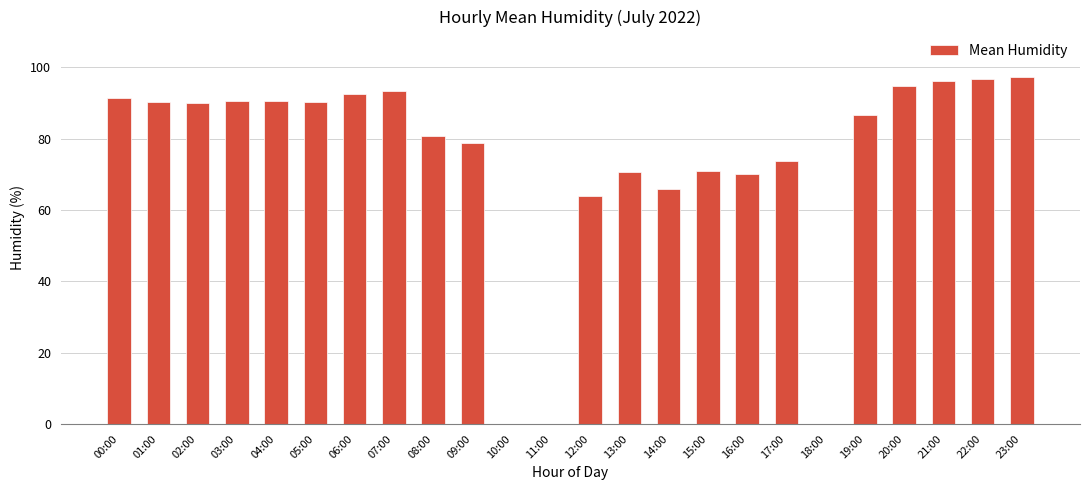

How many series are shown in this chart?

1